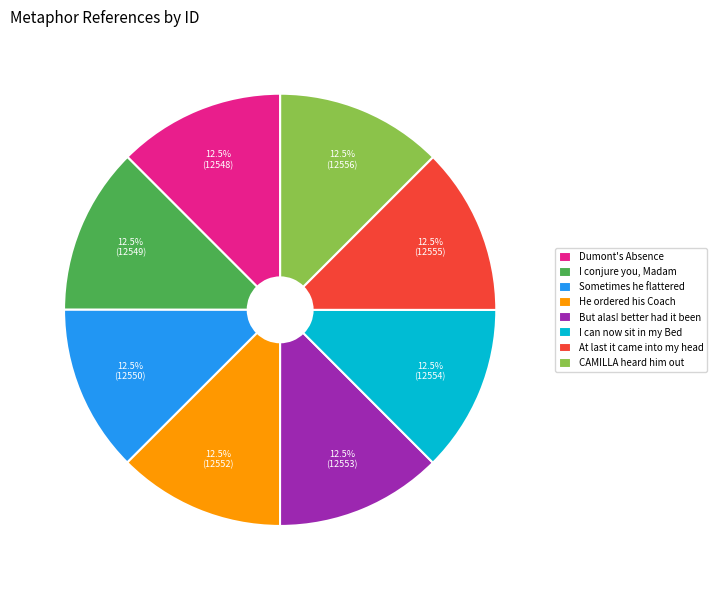

Approximately how many times larger is the value at Dumont's Absence compared to Sometimes he flattered?

1.0